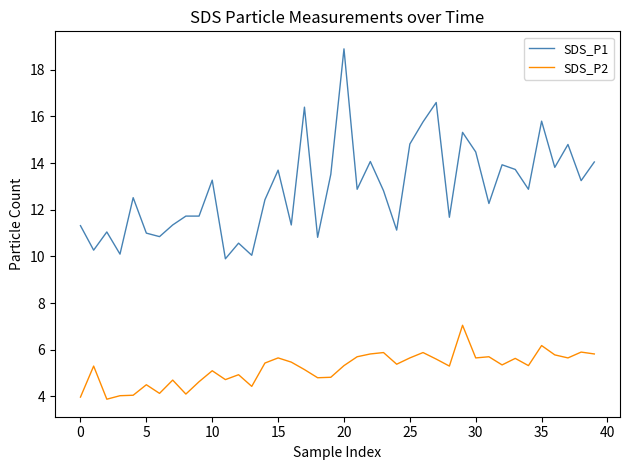

Which series has the widest spread of values?

SDS_P1